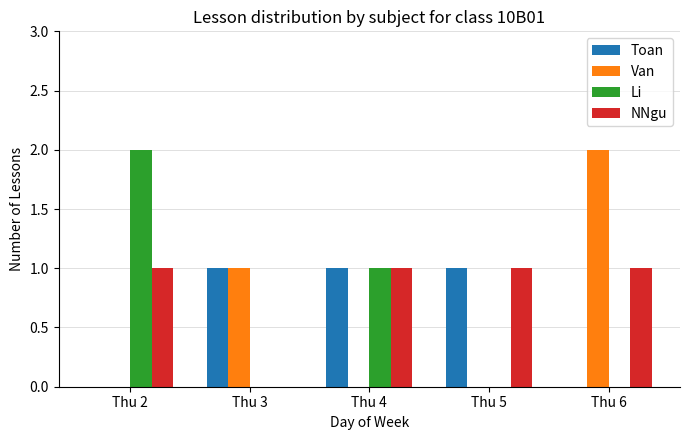

True or false: NNgu has a value of 0 at Thu 3.

True